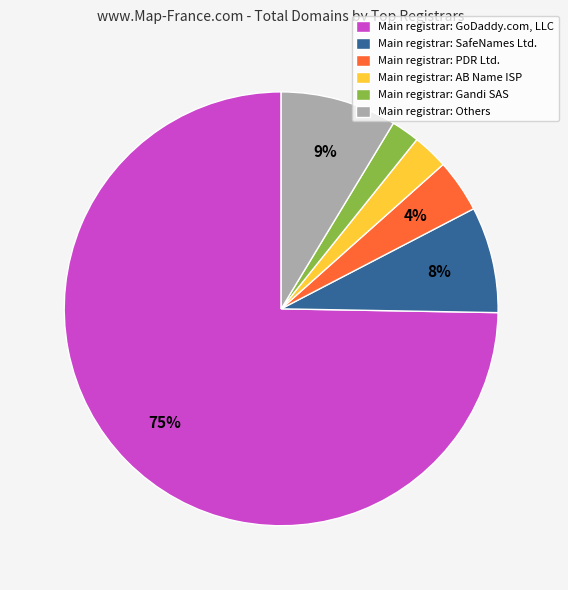

What is the majority slice?

Main registrar: GoDaddy.com, LLC